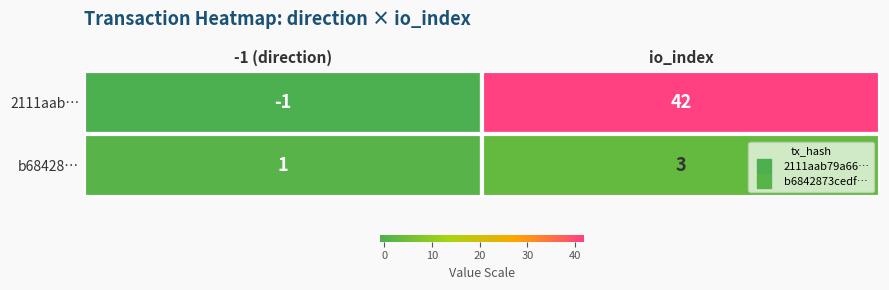

The b68428… series shows 3 at io_index. True or false?

True